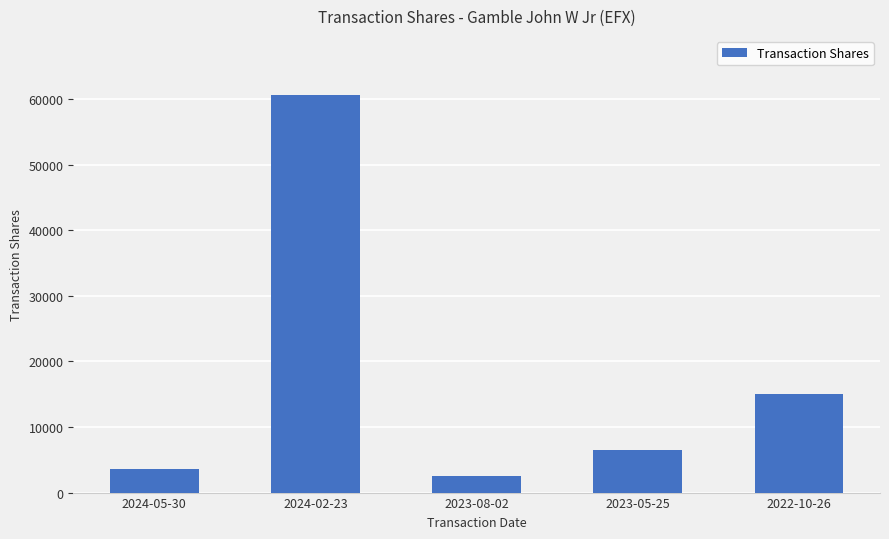

List the labels in order of value, smallest first.

2023-08-02, 2024-05-30, 2023-05-25, 2022-10-26, 2024-02-23